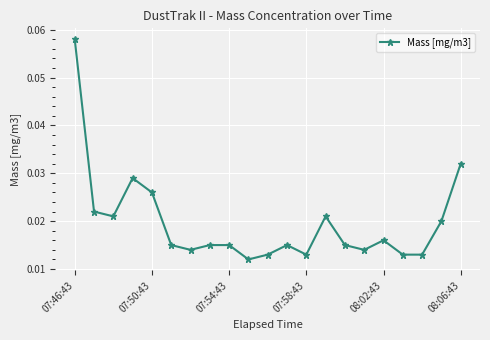

What is the sum of all values?

0.4